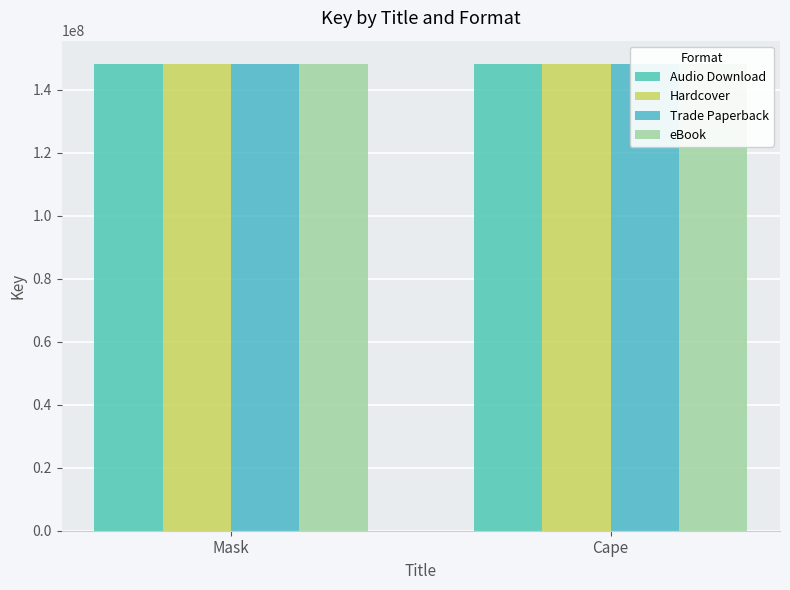

The value of Hardcover at Cape is 148217629. True or false?

True